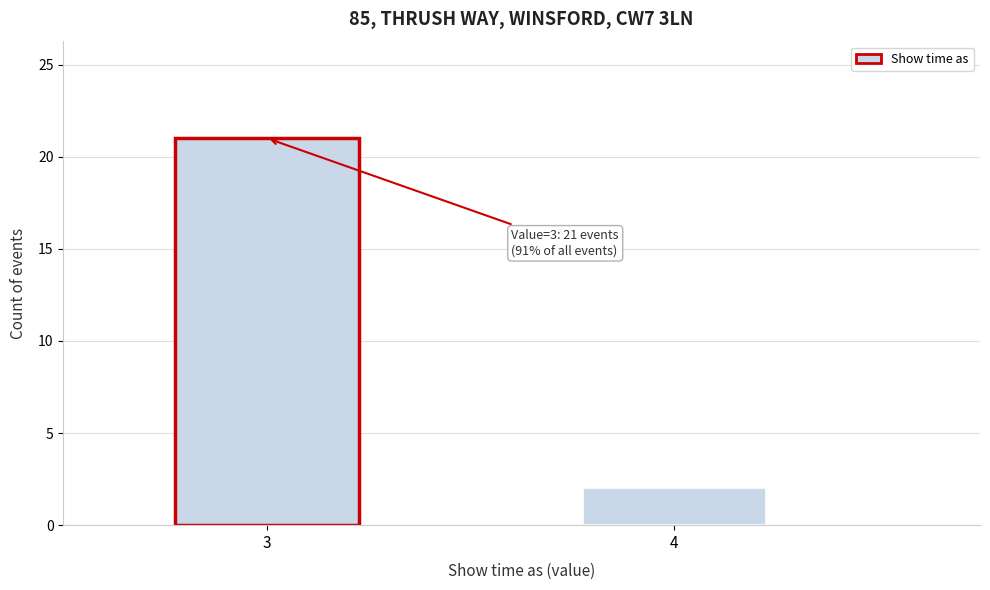

Reading left to right, what are all the values shown in this chart?

21	2